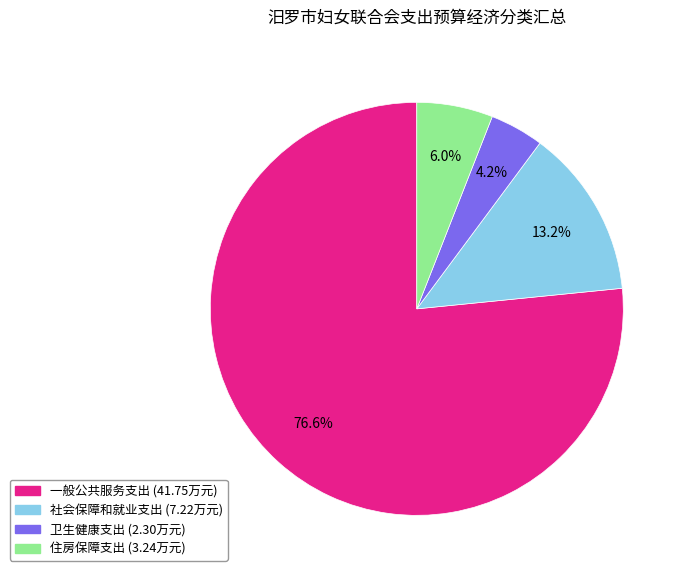

To the nearest percent, what portion does 社会保障和就业支出 represent?

13%